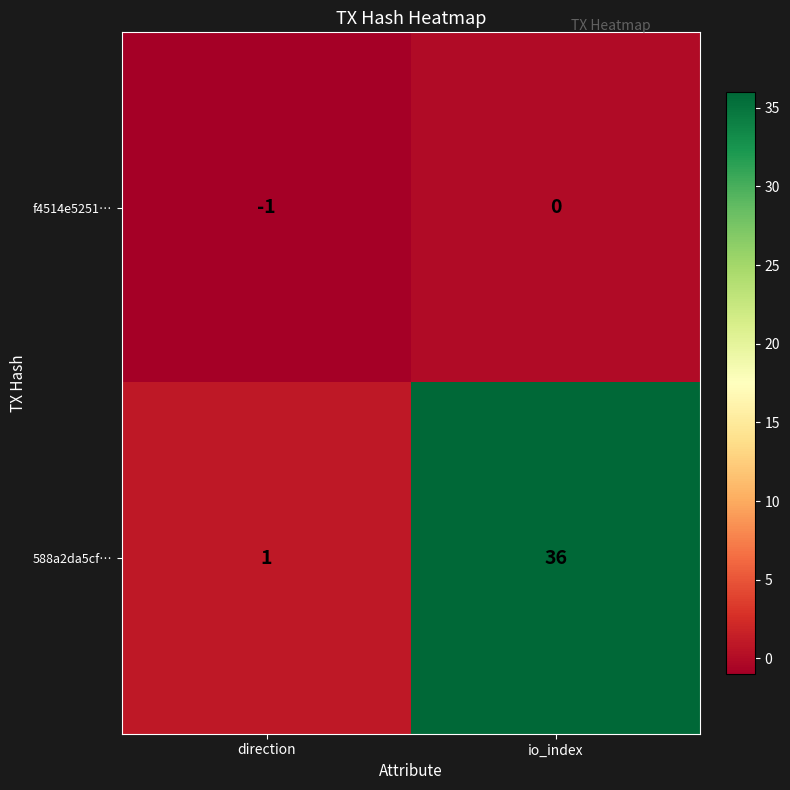

How many data points does each series have?

2